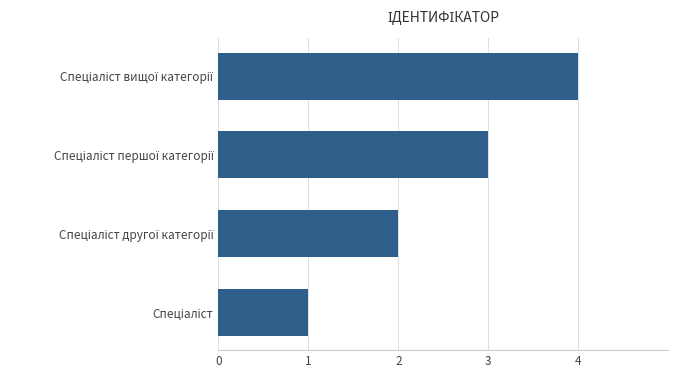

What is the maximum value shown in the chart?

4